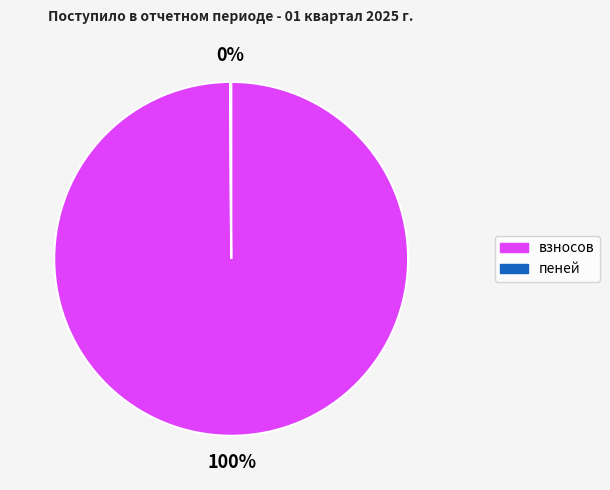

Which category has the biggest portion of the pie?

взносов